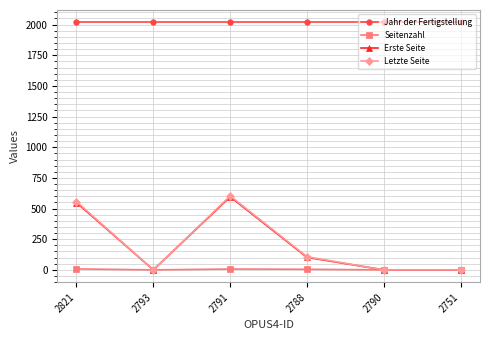

Which series changed the most between 2821 and 2790?

Letzte Seite